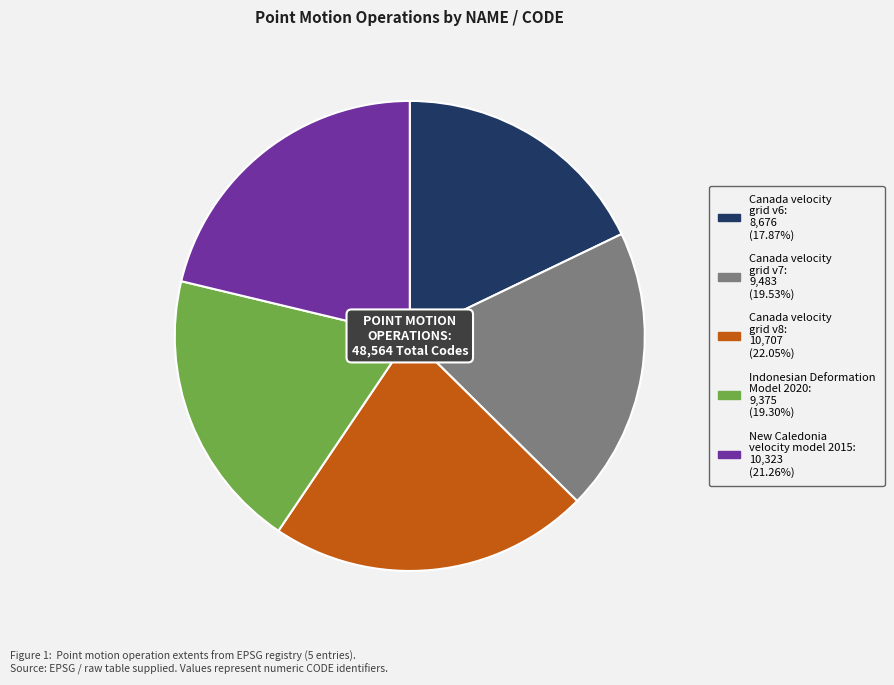

True or false: Indonesian Deformation Model 2020 accounts for 19% of the total.

True